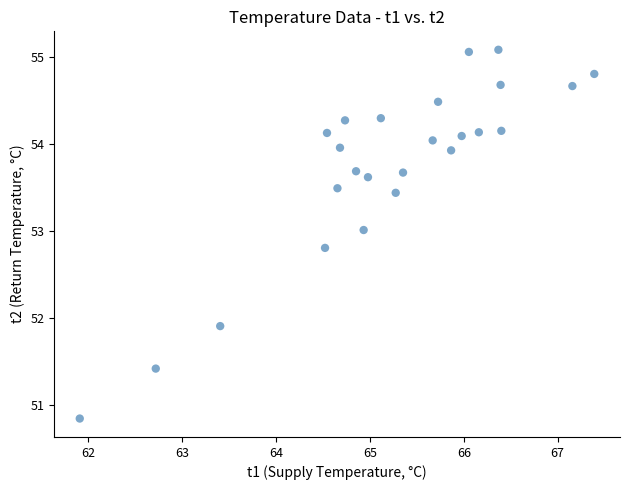

What is the range of X values (max minus min)?

5.5